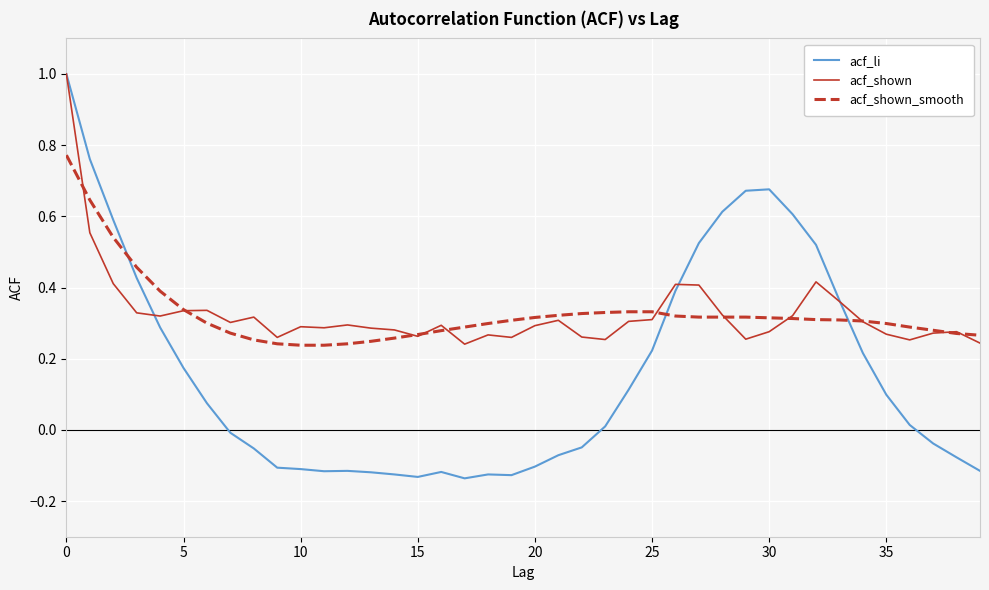

How many negative values does the acf_li series have?

19